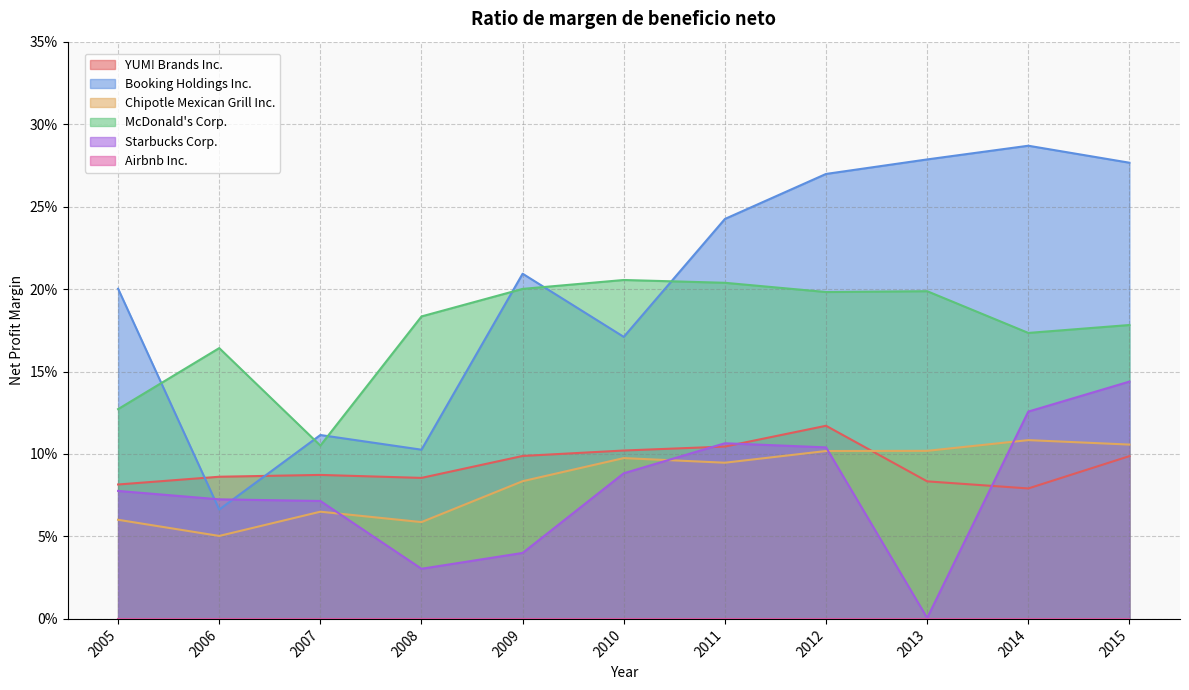

Which series has the largest total across all categories?

Booking Holdings Inc.